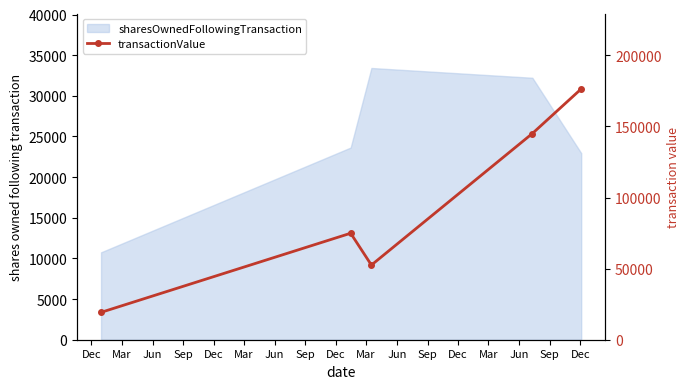

Which category has the highest value across all series?

Dec